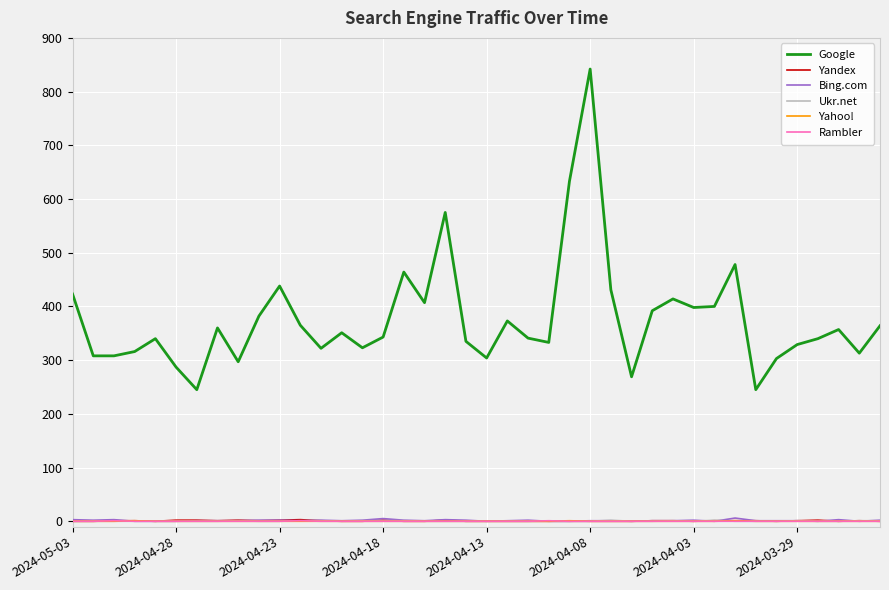

True or false: Google and Yahoo! intersect in this chart.

False